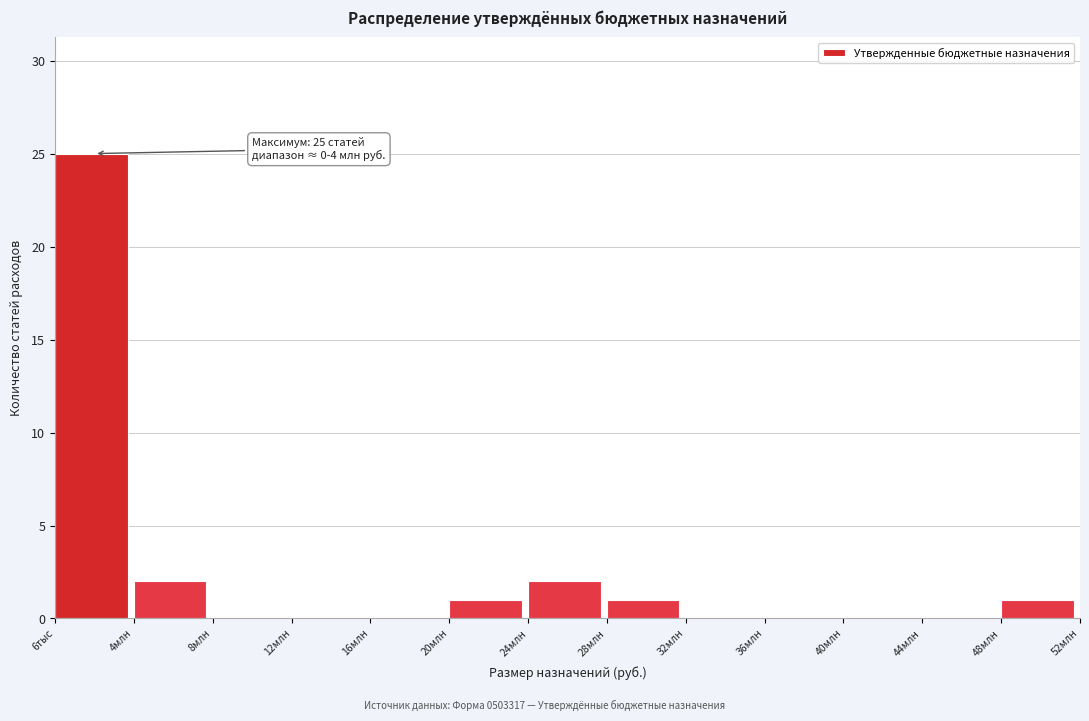

Reading left to right, transcribe all the data shown in this chart.

6тыс=25	4млн=2	8млн=0	12млн=0	16млн=0	20млн=1	24млн=2	28млн=1	32млн=0	36млн=0	40млн=0	44млн=0	48млн=1